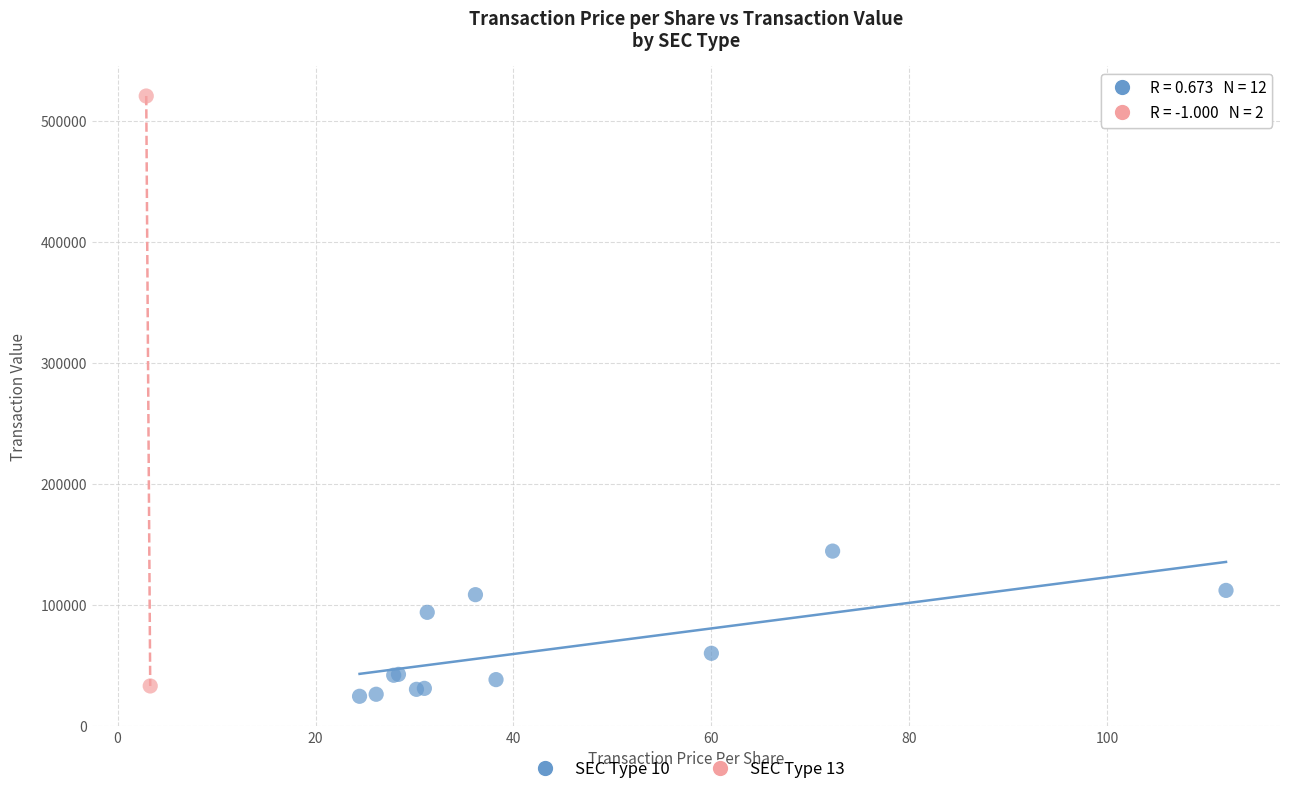

What are all the series names shown in the legend?

SEC Type 10, SEC Type 13